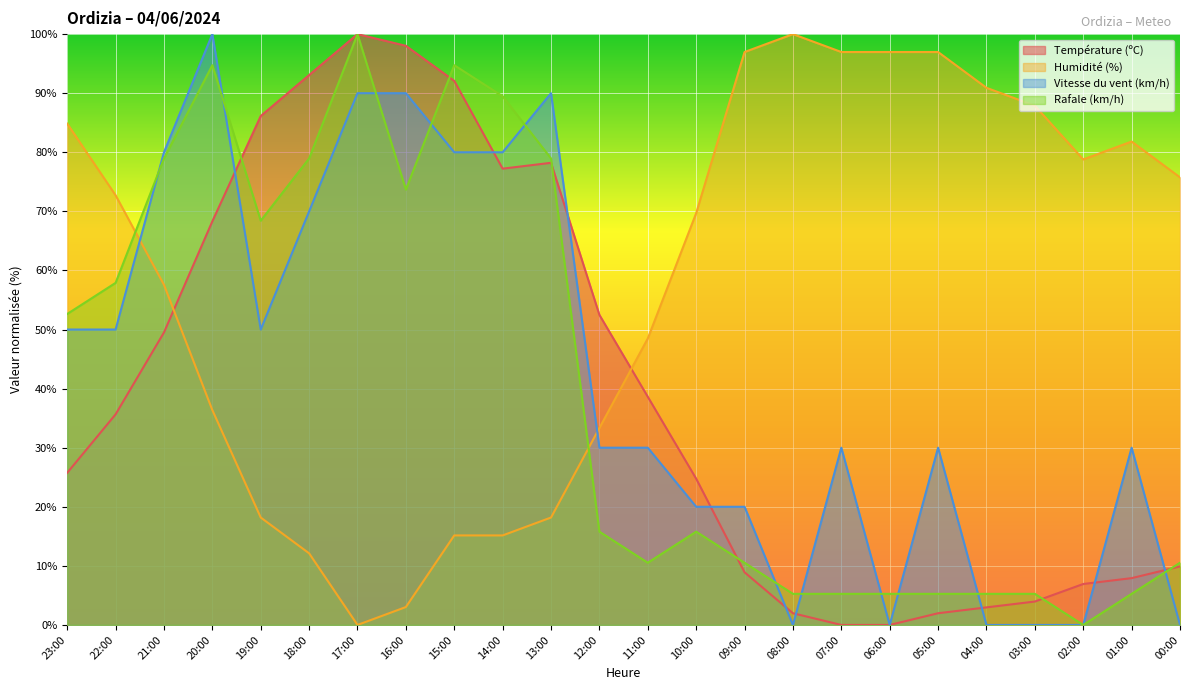

What is the label of the 20th point from the right?

19:00